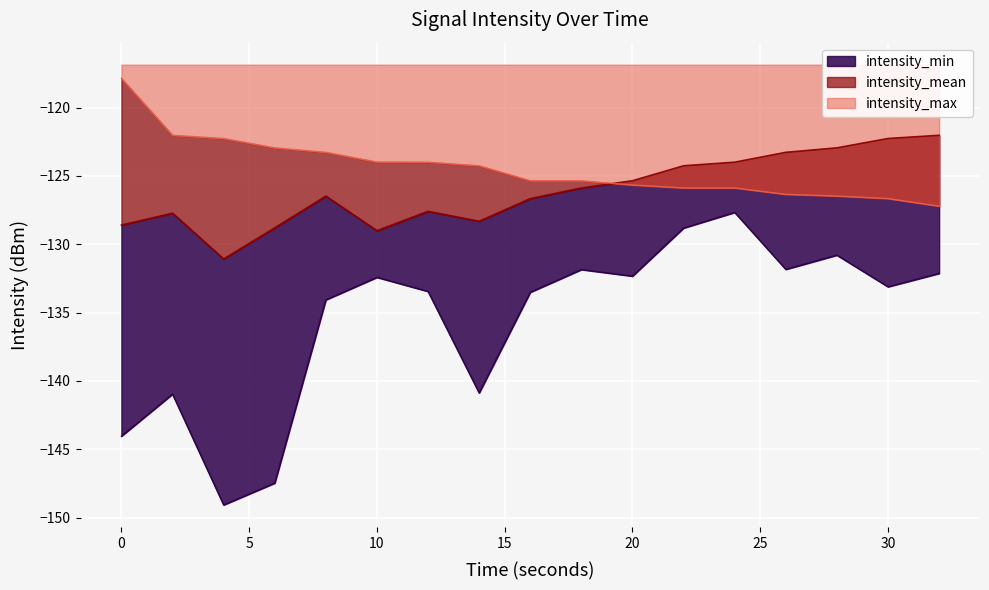

What value does the intensity_min series have at 18?

-131.9